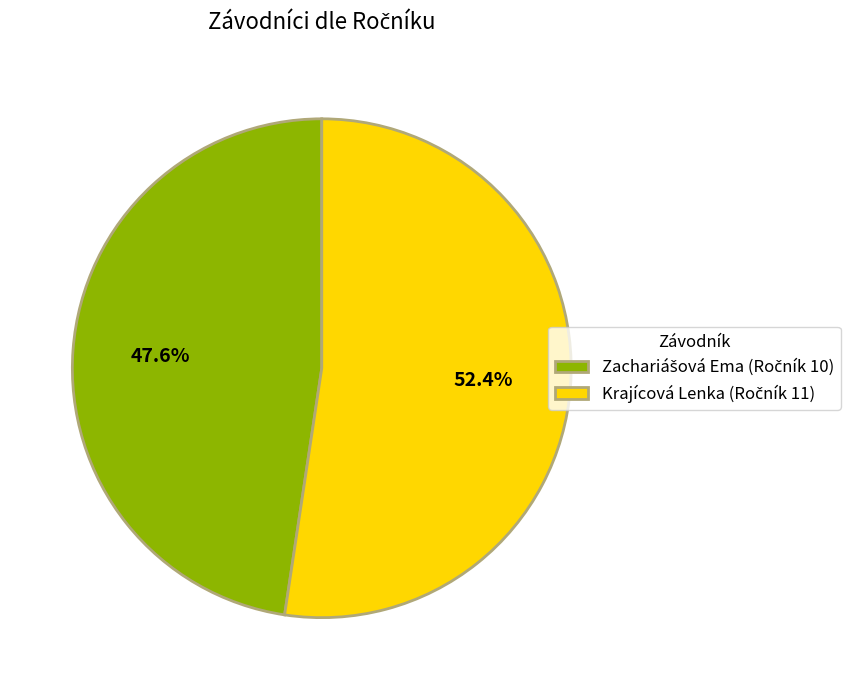

Which category has the biggest portion of the pie?

Krajícová Lenka